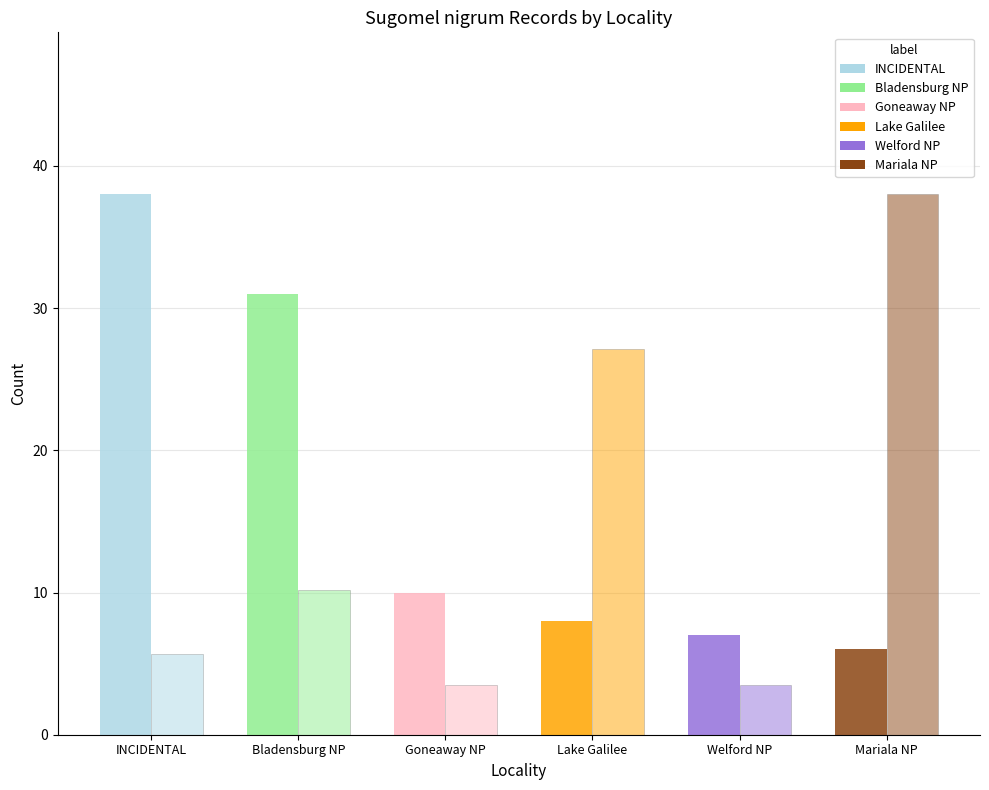

What is the label of the 2nd bar from the right?

Welford NP